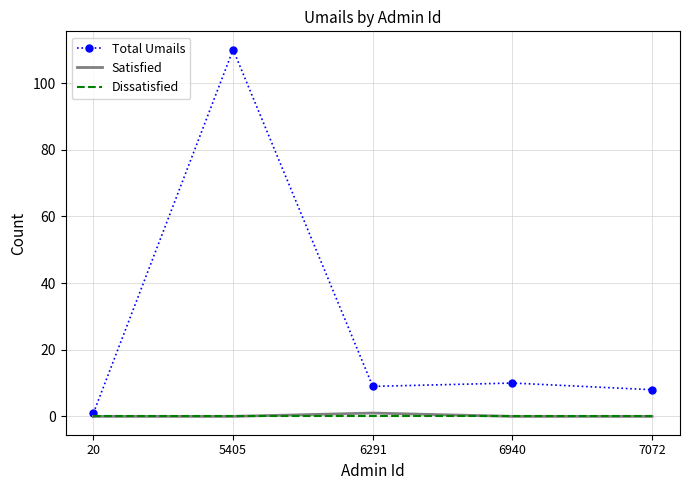

At which category is the sum across all series the highest?

5405